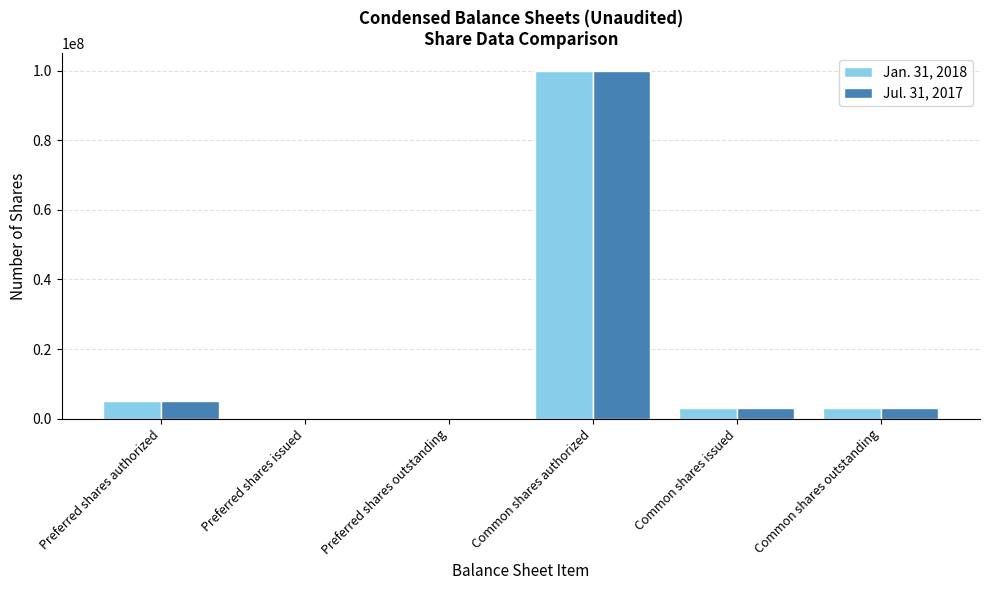

What value does the Jan. 31, 2018 series have at Common shares issued, to the nearest 50?

3018000